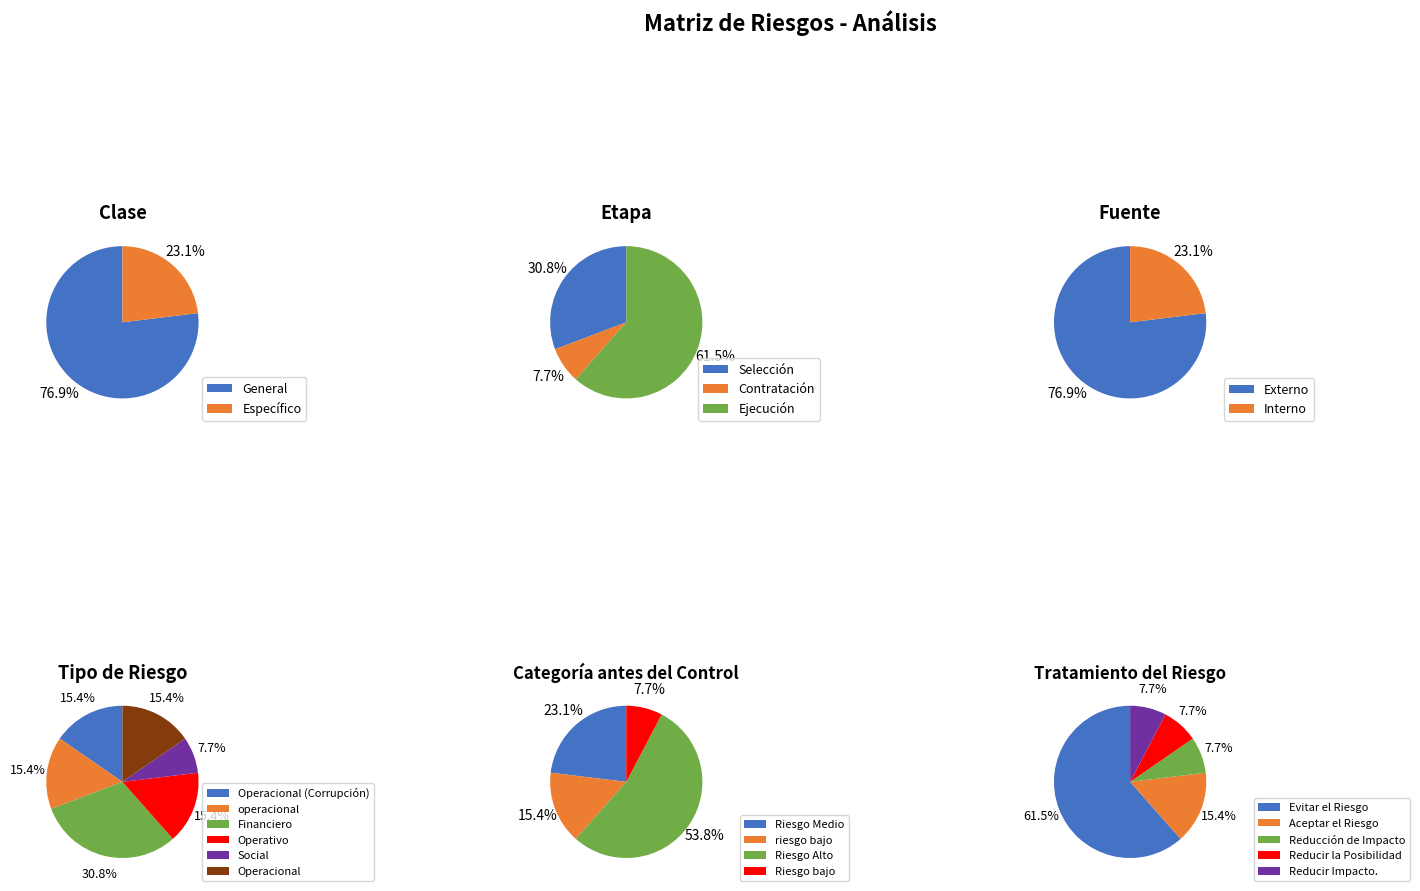

What percentage is NOT represented by Específico?

76.9%